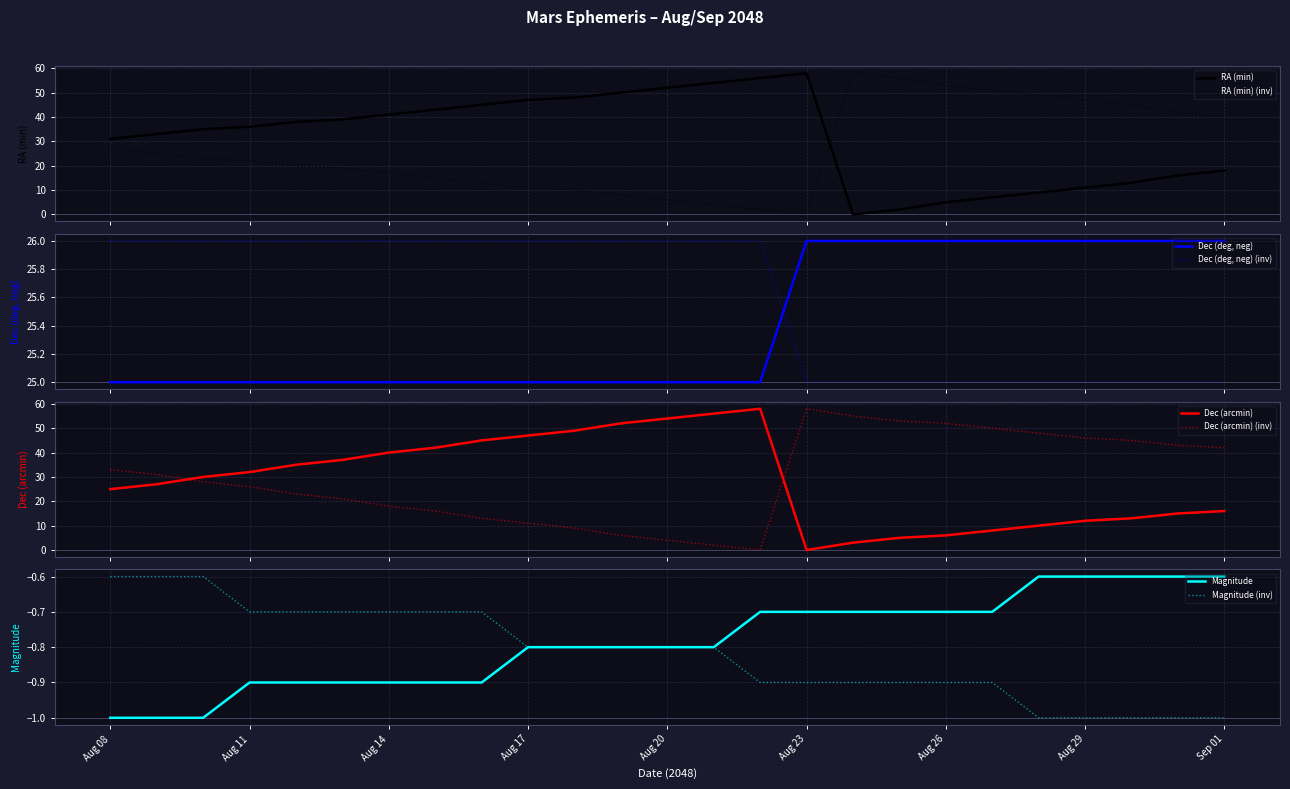

At which category does the chart reach its peak across all series?

Aug 23